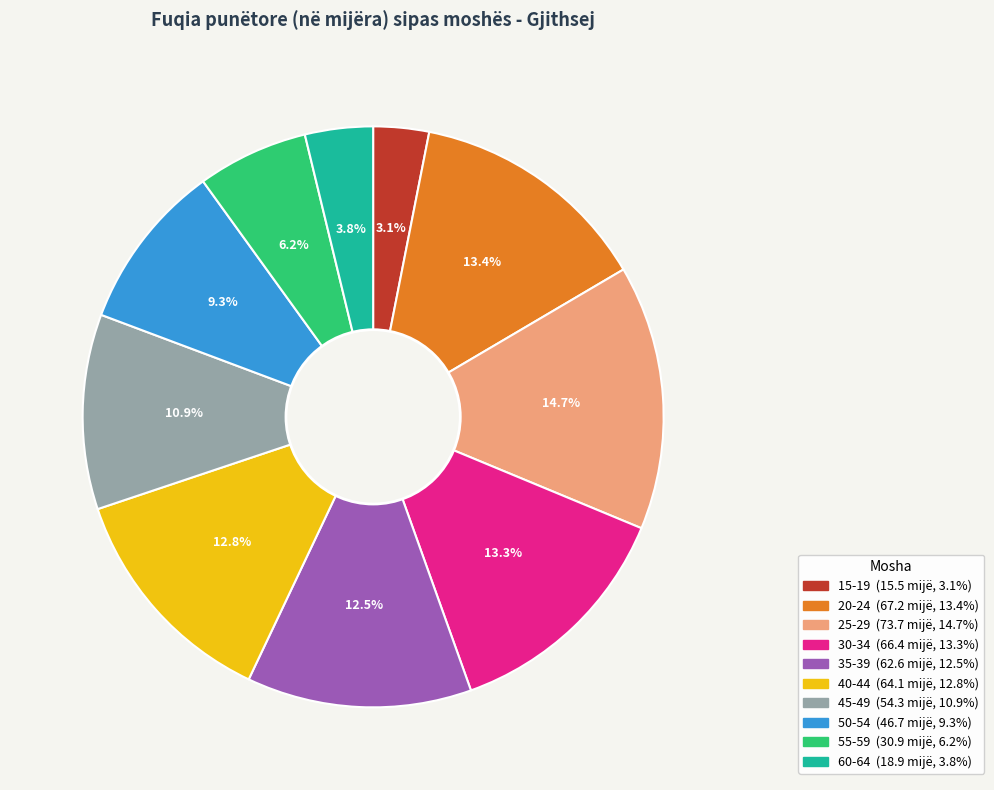

Is it true that 60-64 is 4% of the pie?

True